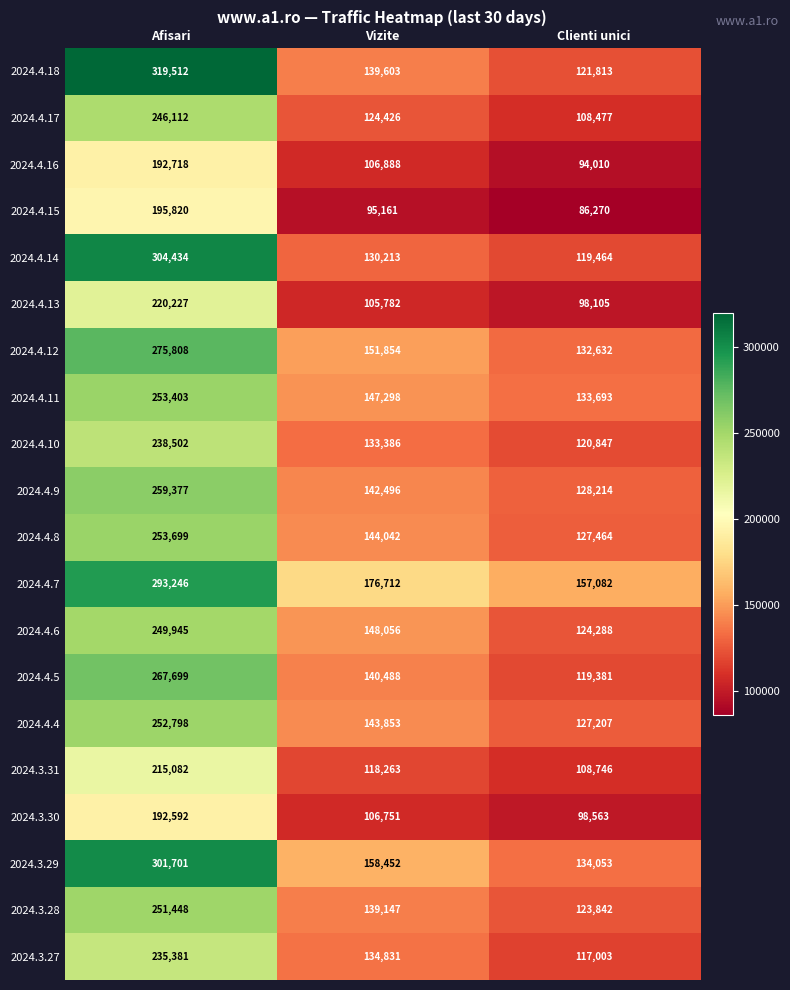

At which label does 2024.4.11 first exceed 147298?

Afisari